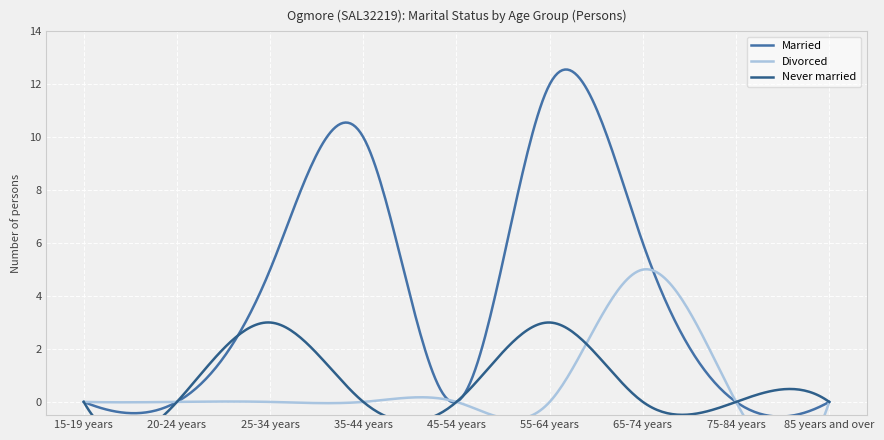

True or false: Married and Divorced cross at least once.

False